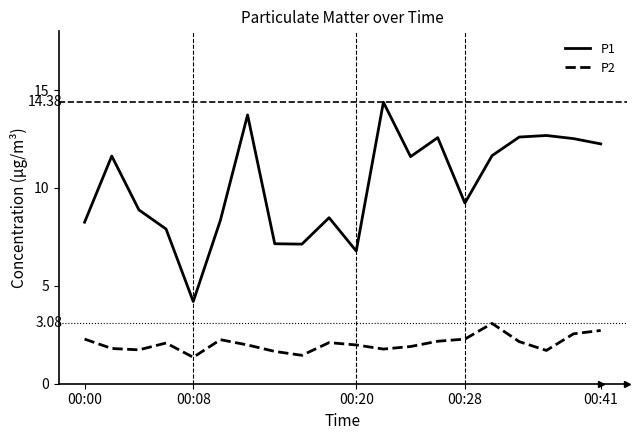

List the series in order of their peak value, lowest first.

P2, P1